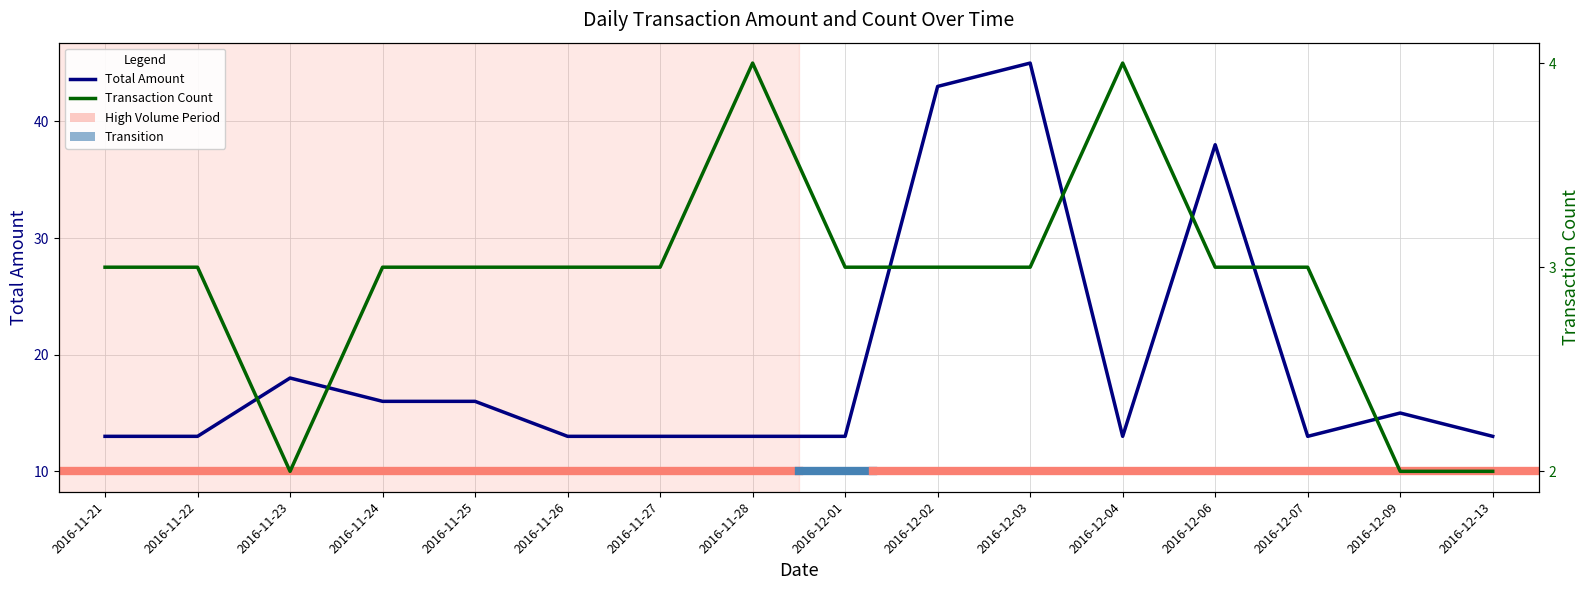

At 2016-11-26, list the series in order from smallest to largest.

Transaction Count, Total Amount